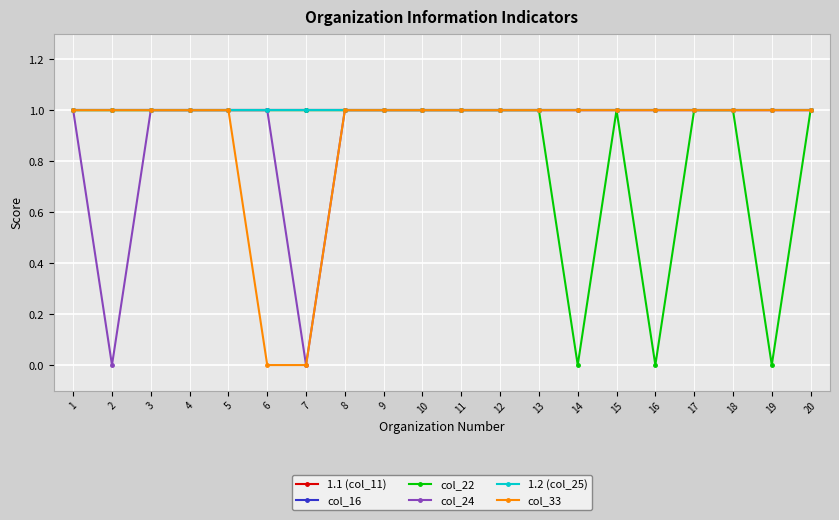

How many lines are shown in the chart?

6